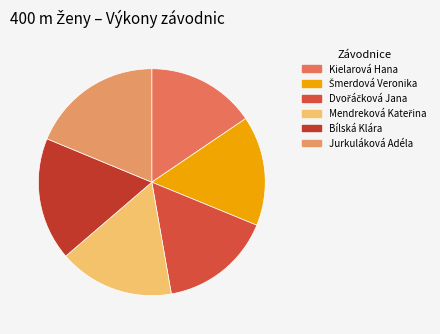

Which category has the biggest portion of the pie?

Jurkuláková Adéla